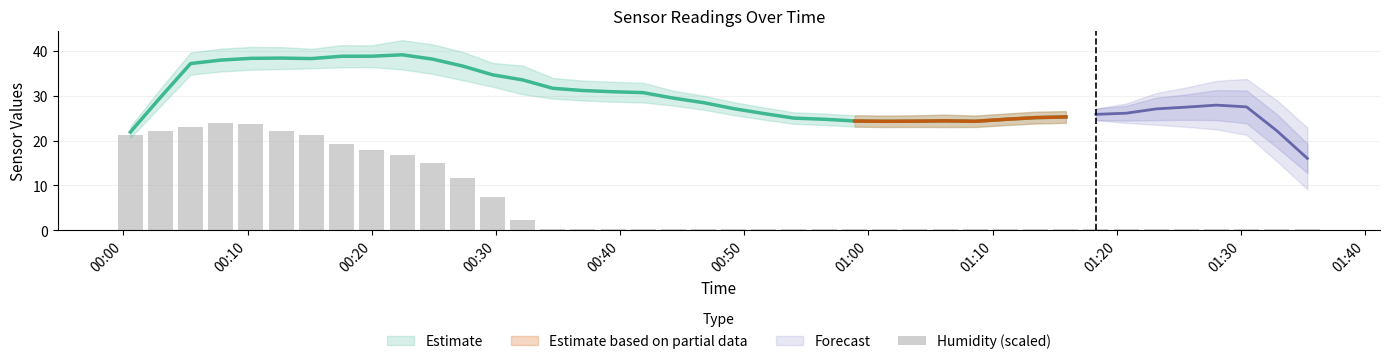

What is the value of the 4th bar from the left?

23.9